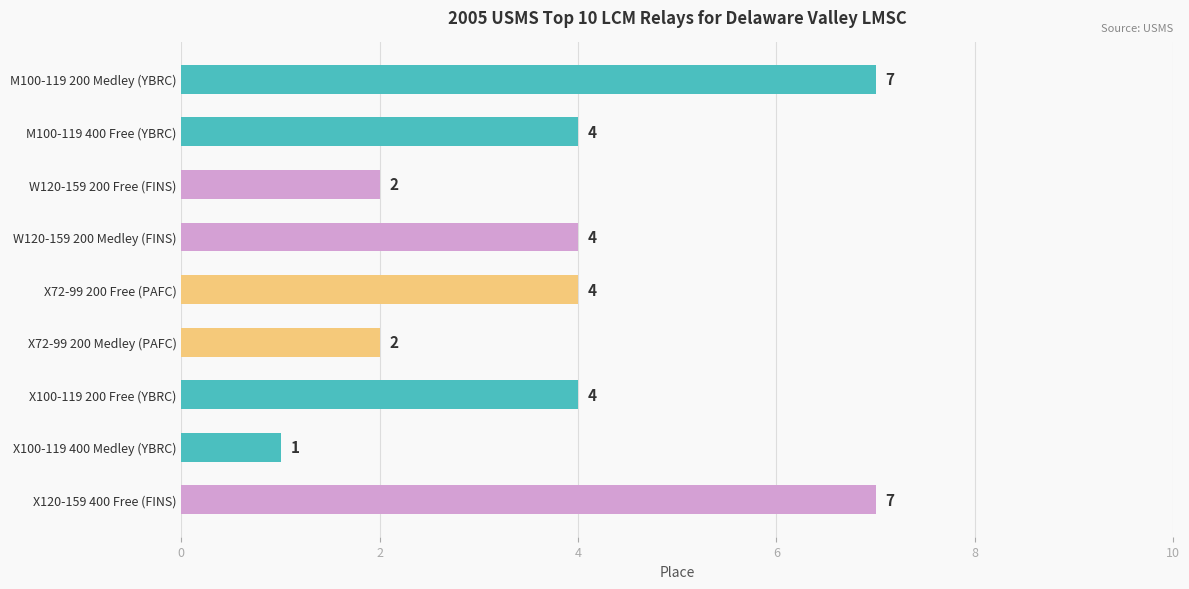

What is the difference between the maximum and minimum values?

6